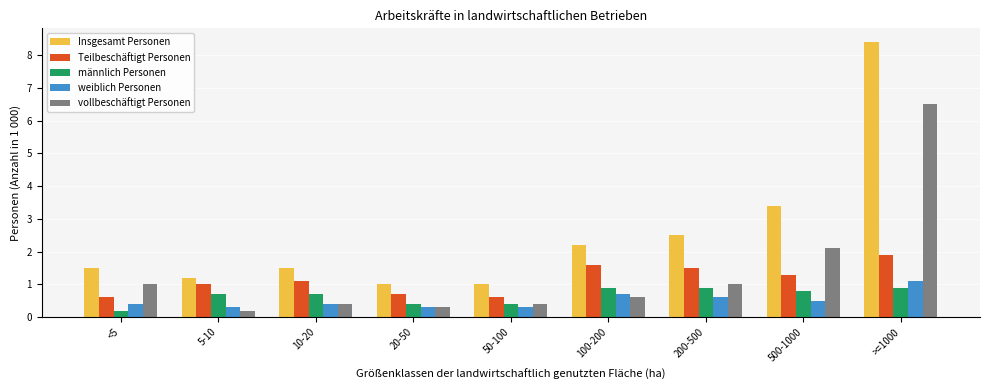

Count the weiblich Personen values in the range 0 to 1.

8